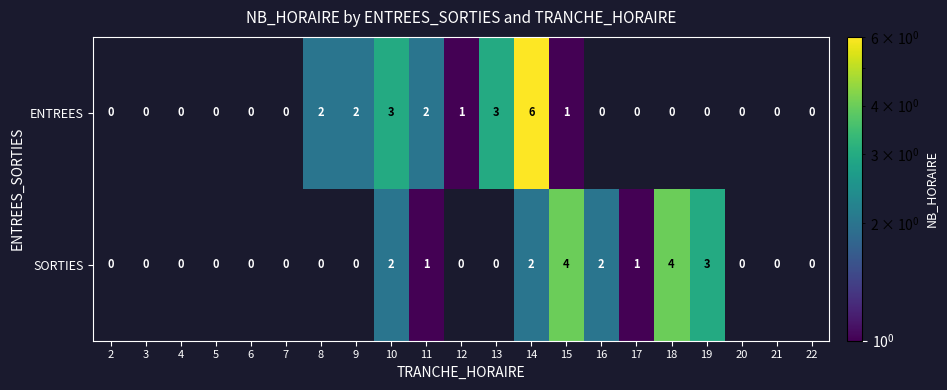

What is the difference between the maximum and minimum values in the ENTREES series?

6